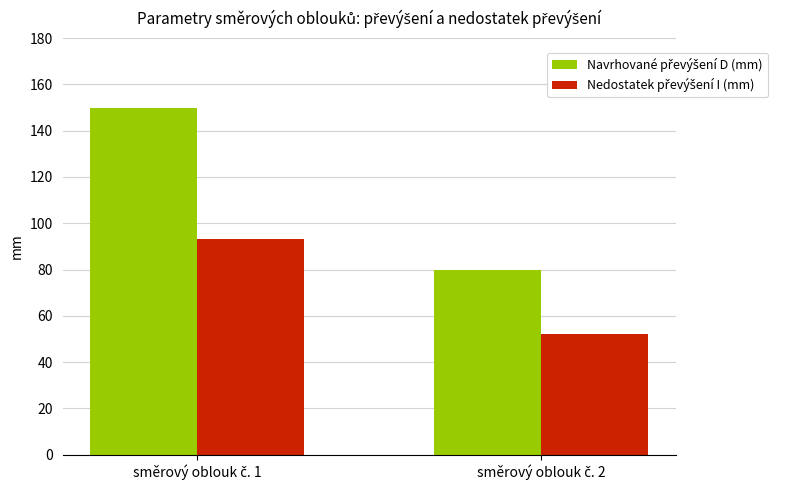

What is the greatest value displayed?

150